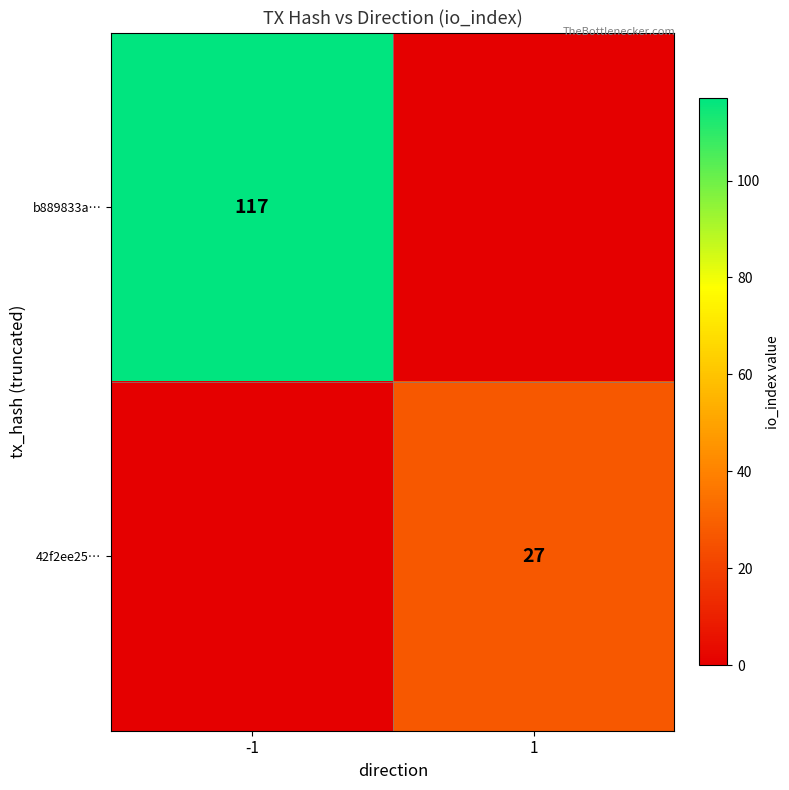

Between 1 and -1, which is larger?

-1